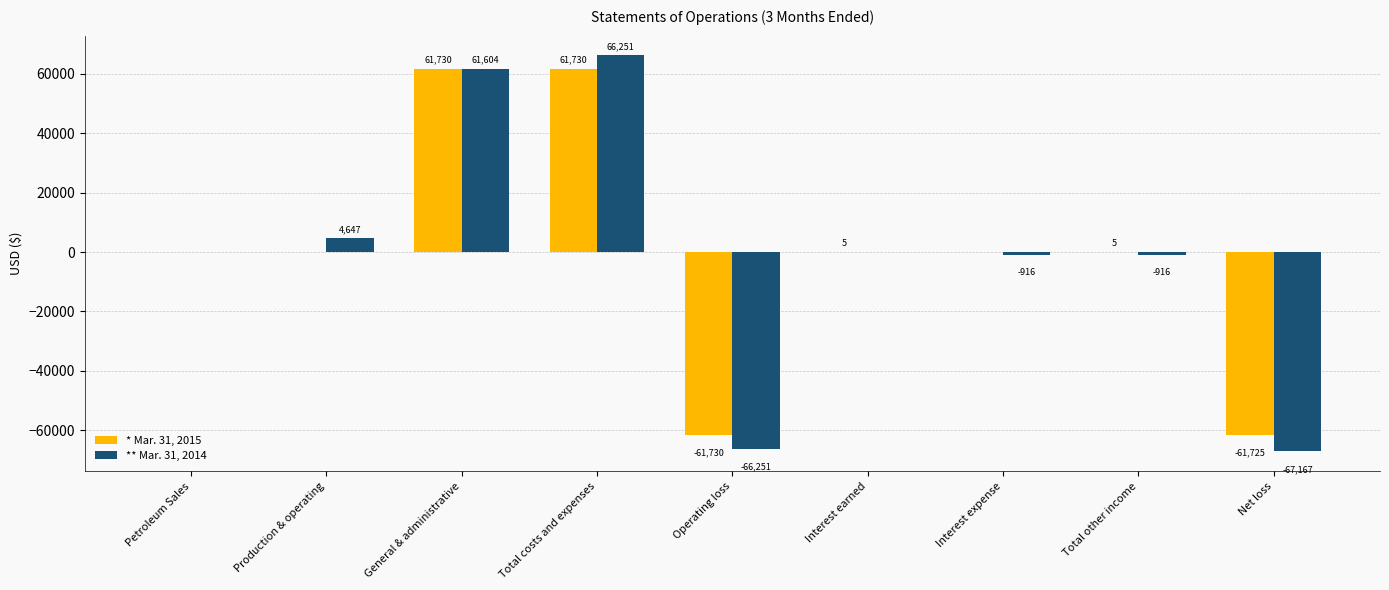

At which category does the chart reach its peak across all series?

Total costs and expenses